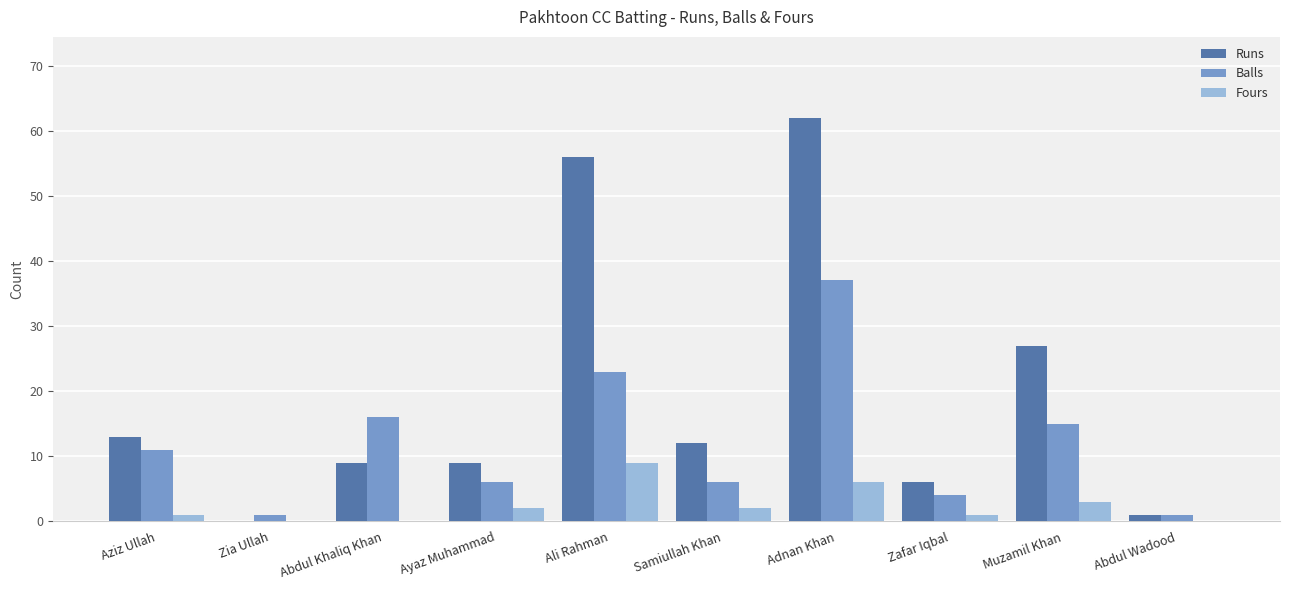

Which series changed the most between Ali Rahman and Samiullah Khan?

Runs